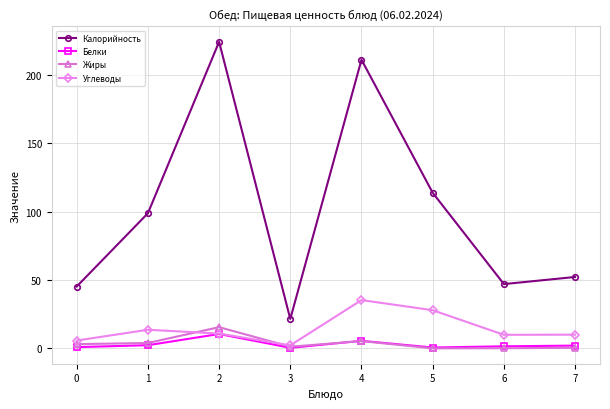

Is this an area chart (filled region under the line)?

No